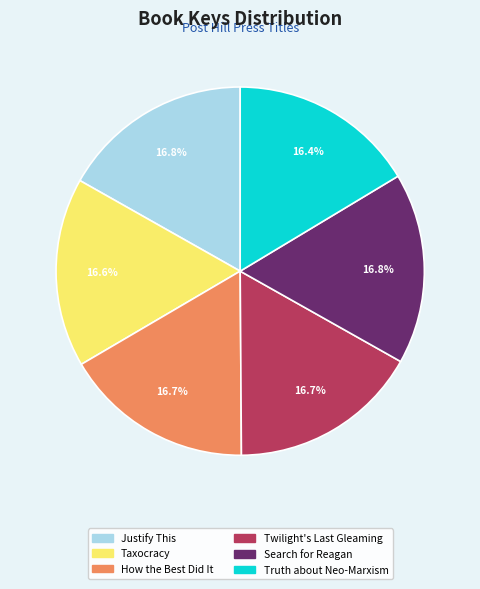

What percentage is the How the Best Did It slice, to the nearest percent?

17%